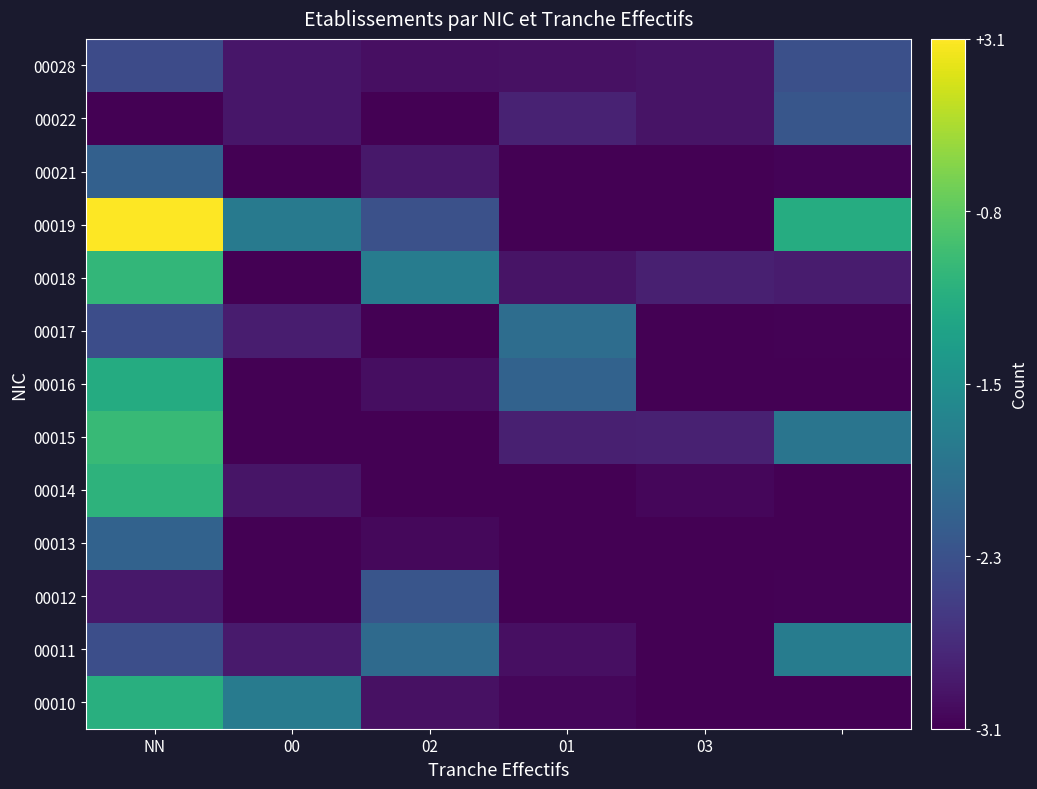

Count the number of categories in the chart.

6